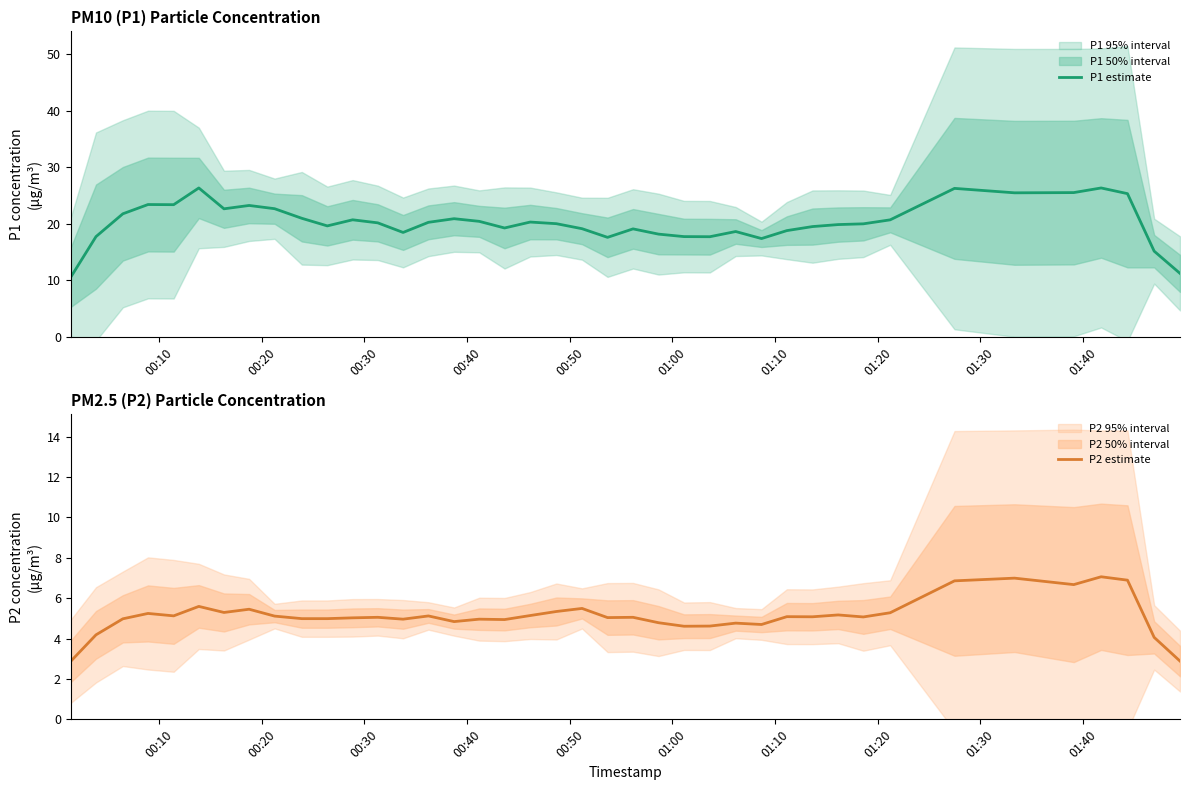

True or false: P1 estimate and P2 estimate intersect in this chart.

False